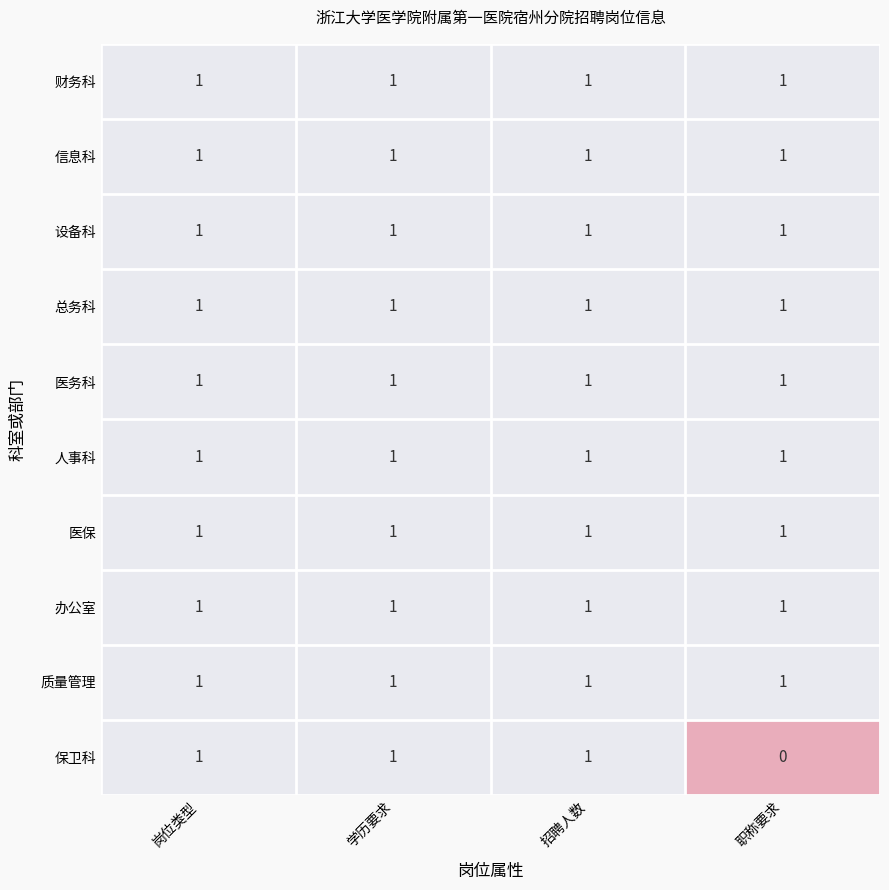

The value of 设备科 at 岗位类型 is 1. True or false?

True